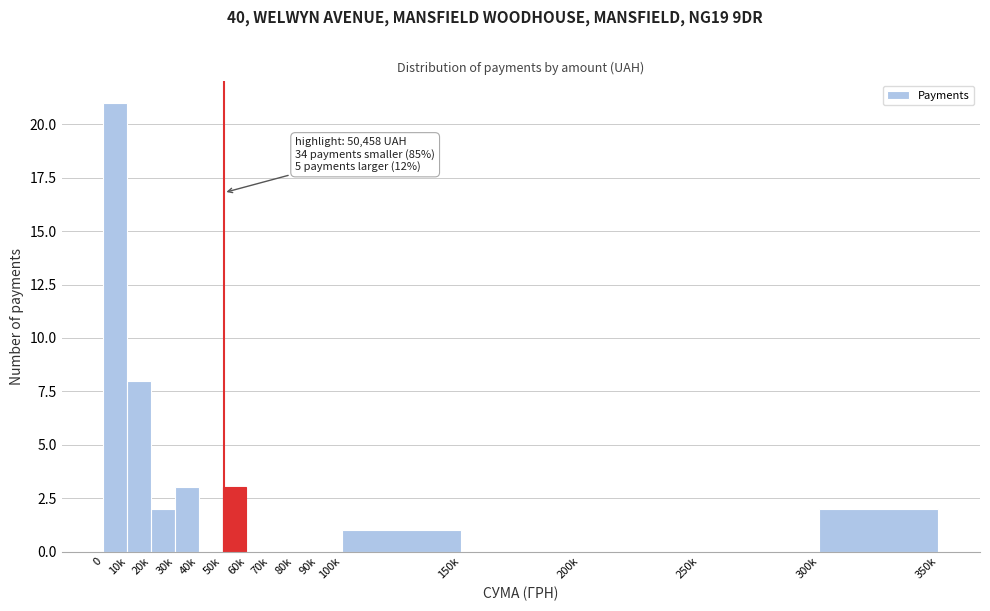

Reading right to left, transcribe all the data shown in this chart.

300k=2	250k=0	200k=0	150k=0	100k=1	90k=0	80k=0	70k=0	60k=0	50k=3	40k=0	30k=3	20k=2	10k=8	0=21